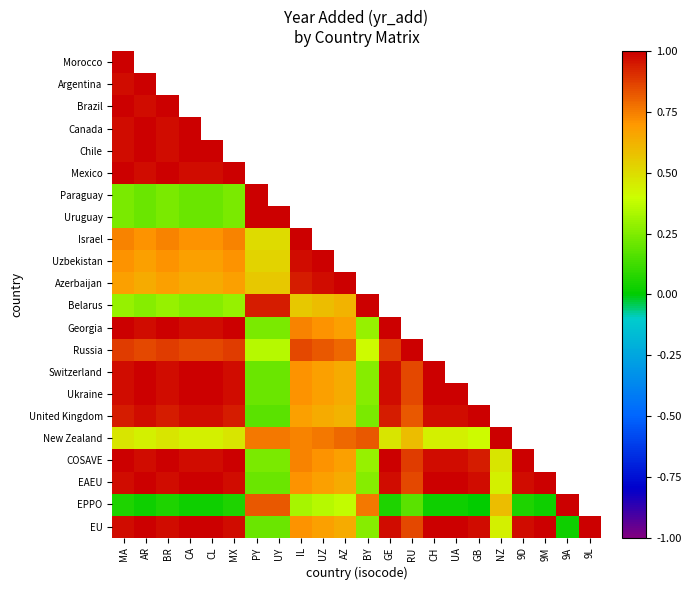

How many values in Paraguay are above zero?

7